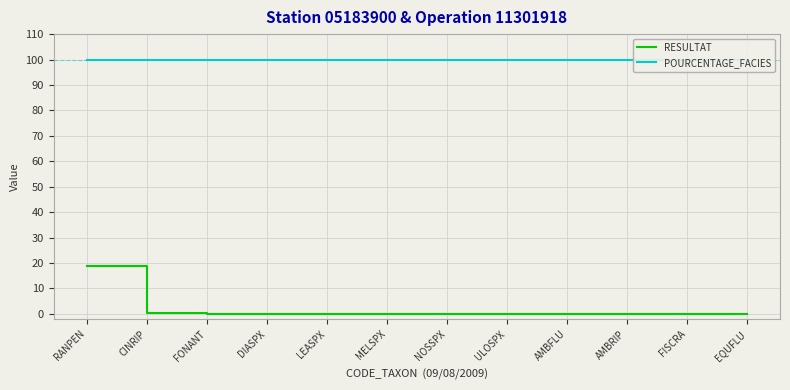

Rank the categories by POURCENTAGE_FACIES value from highest to lowest.

RANPEN, CINRIP, FONANT, DIASPX, LEASPX, MELSPX, NOSSPX, ULOSPX, AMBFLU, AMBRIP, FISCRA, EQUFLU